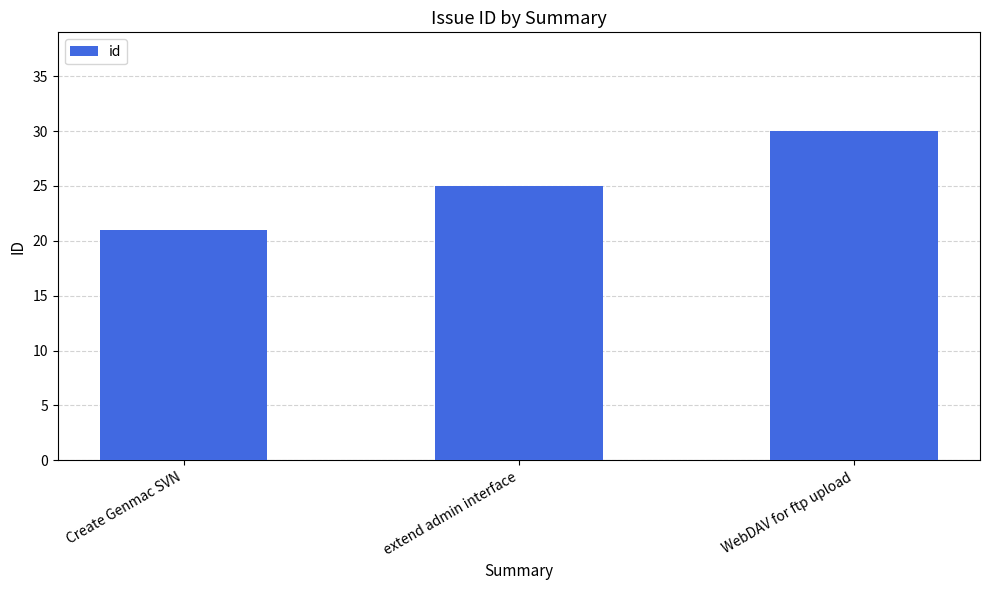

Count the values in the range 21 to 30.

3